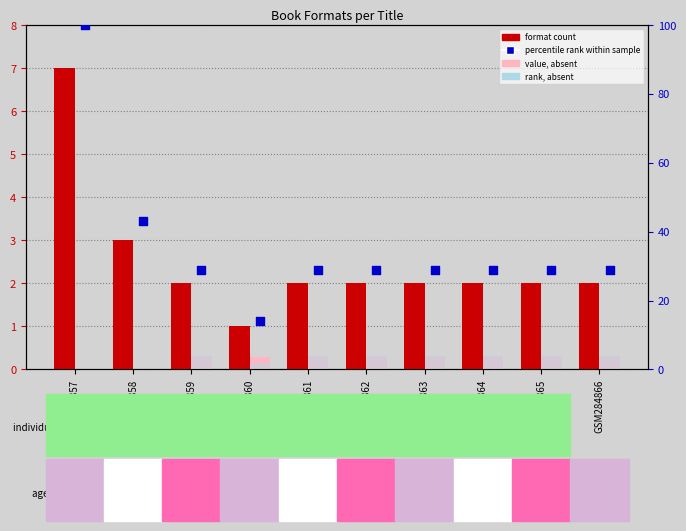

What is the total value across all series at GSM284860?

17.3